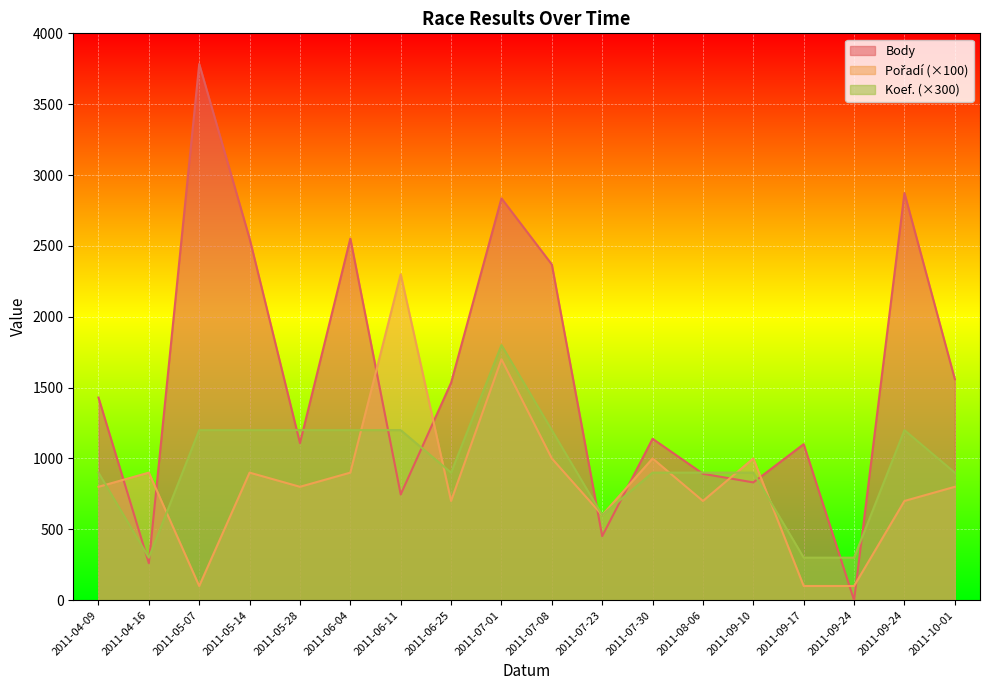

In Koef., how many points are higher than both neighbors (excluding endpoints)?

2